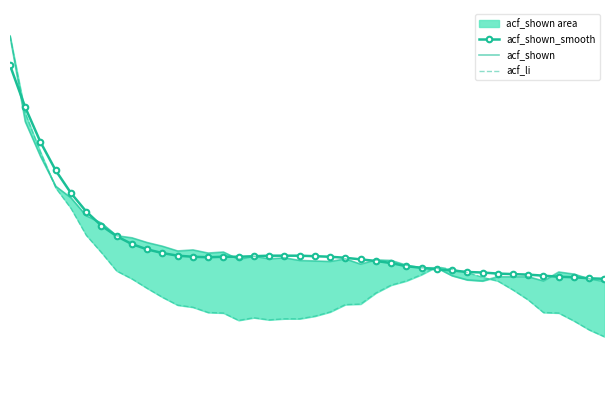

Which series has the widest spread of values?

acf_li